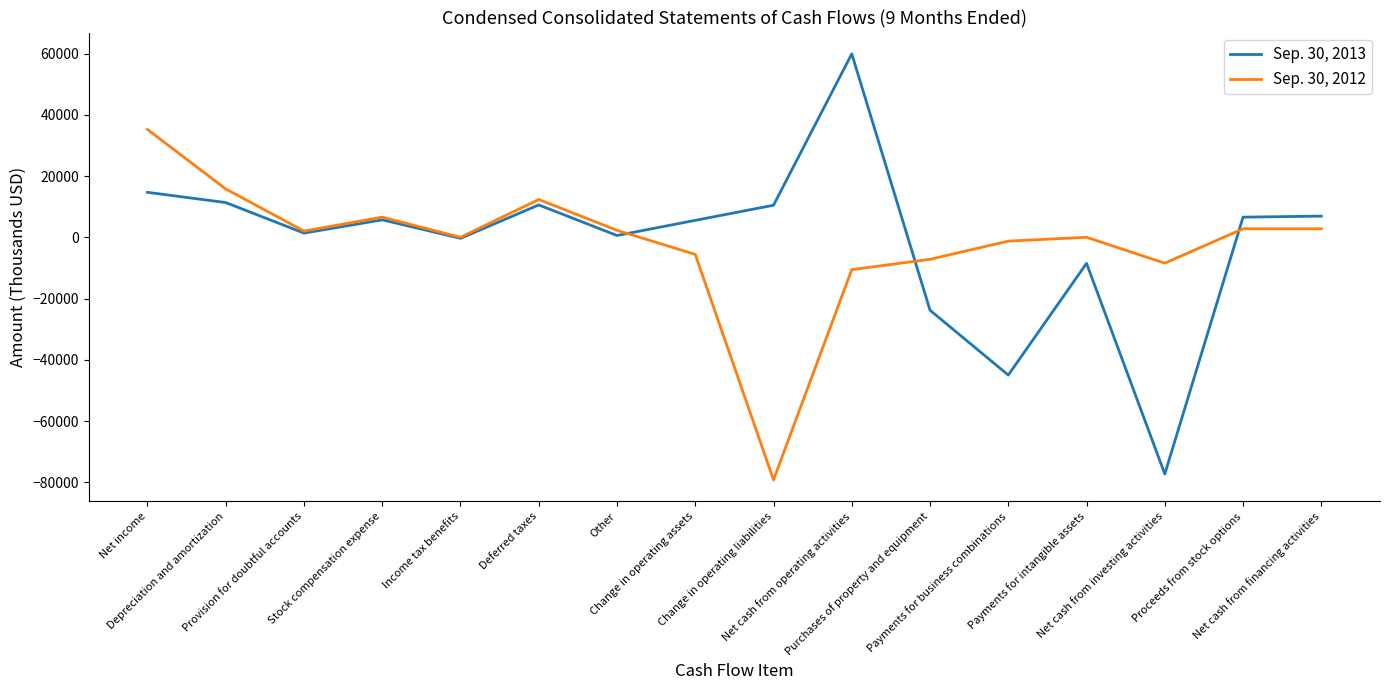

Between Change in operating assets and Net cash from operating activities, which series saw the biggest shift?

Sep. 30, 2013